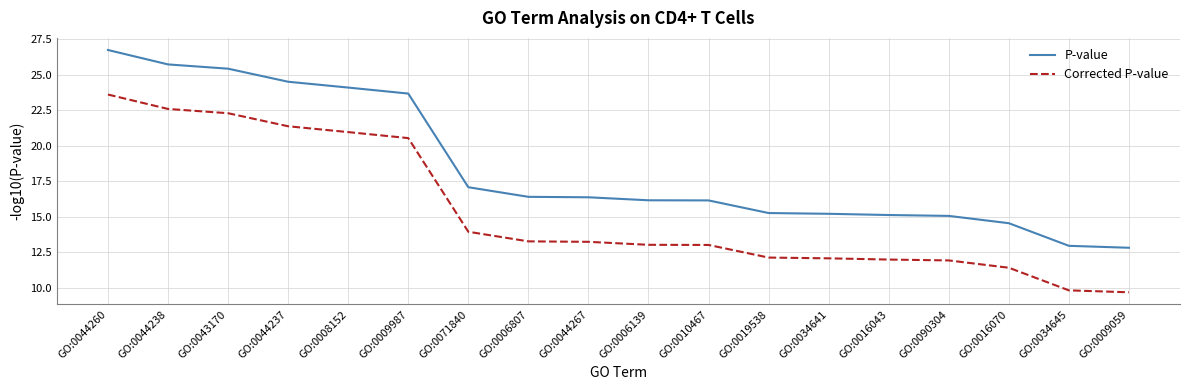

At which category is the sum across all series the highest?

GO:0044260